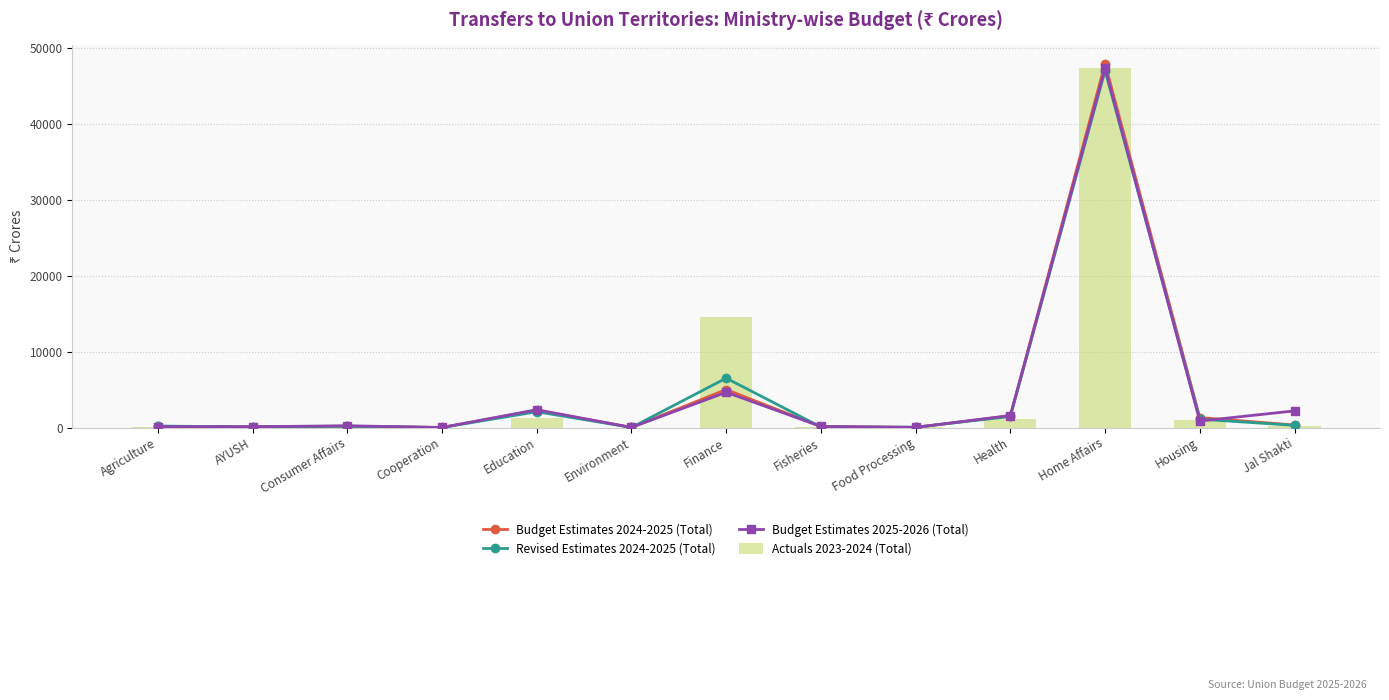

List the labels in order of Revised Estimates 2024-2025 (Total) value, largest first.

Home Affairs, Finance, Education, Health, Housing, Jal Shakti, Agriculture, Consumer Affairs, AYUSH, Fisheries, Food Processing, Environment, Cooperation